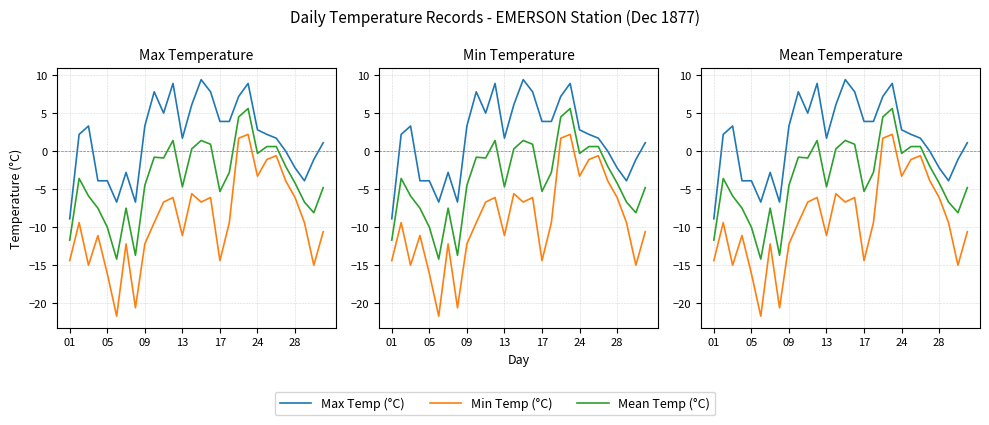

Is the value of Mean Temp (°C) at 9 greater than the value of Min Temp (°C) at 9?

Yes